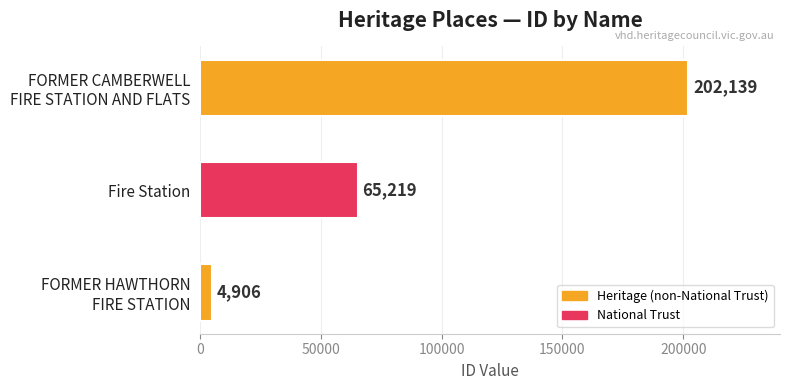

What is the smallest value displayed?

4906